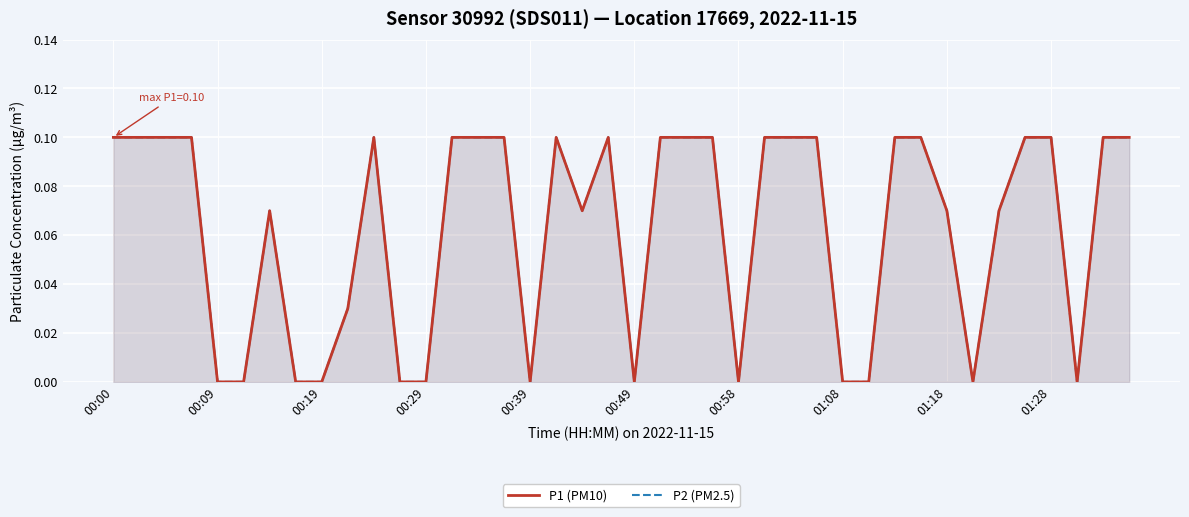

Which has a higher value, 11 or 37?

11